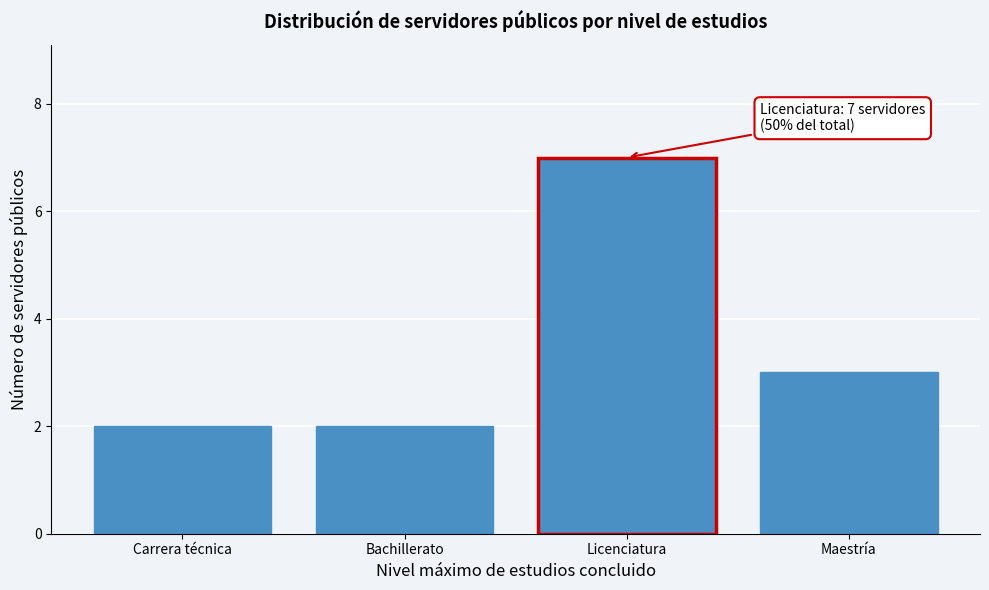

Reading right to left, transcribe all the data shown in this chart.

Maestría=3	Licenciatura=7	Bachillerato=2	Carrera técnica=2